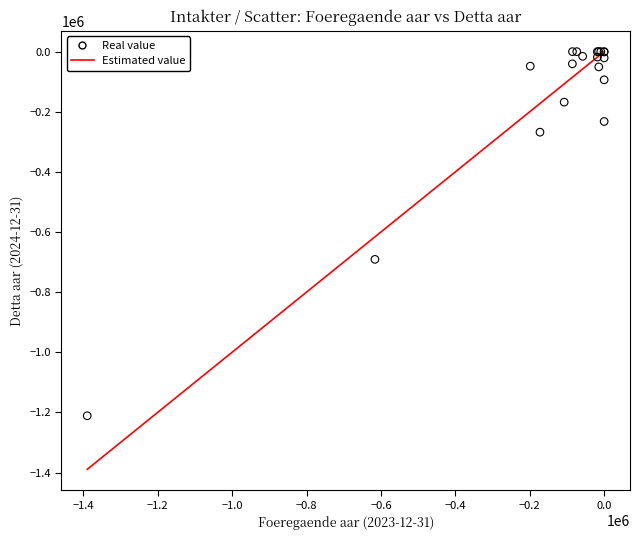

What Y value in the scatter plot is closest to -605597?

-691040.0